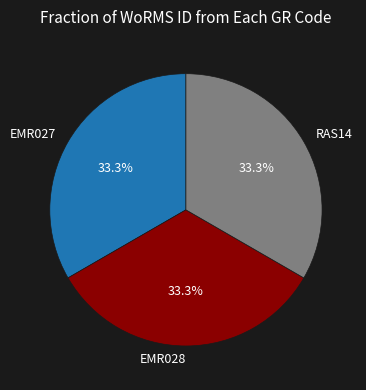

Combined, what portion of the pie is EMR027 and EMR028?

66.7%